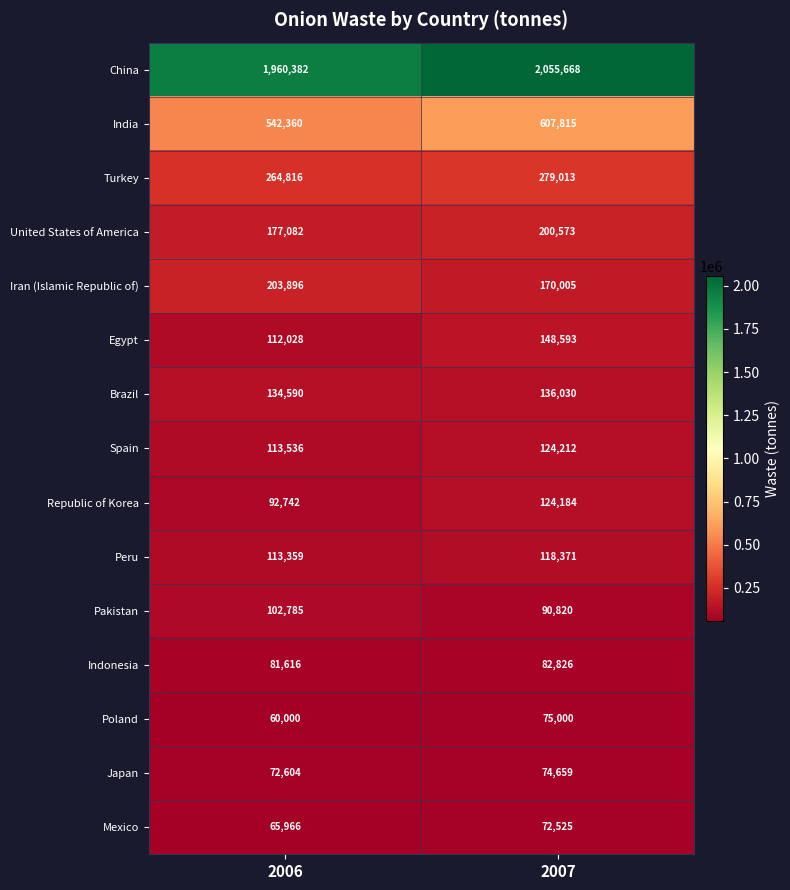

List the series in order of their peak value, lowest first.

Mexico, Japan, Poland, Indonesia, Pakistan, Peru, Republic of Korea, Spain, Brazil, Egypt, United States of America, Iran (Islamic Republic of), Turkey, India, China